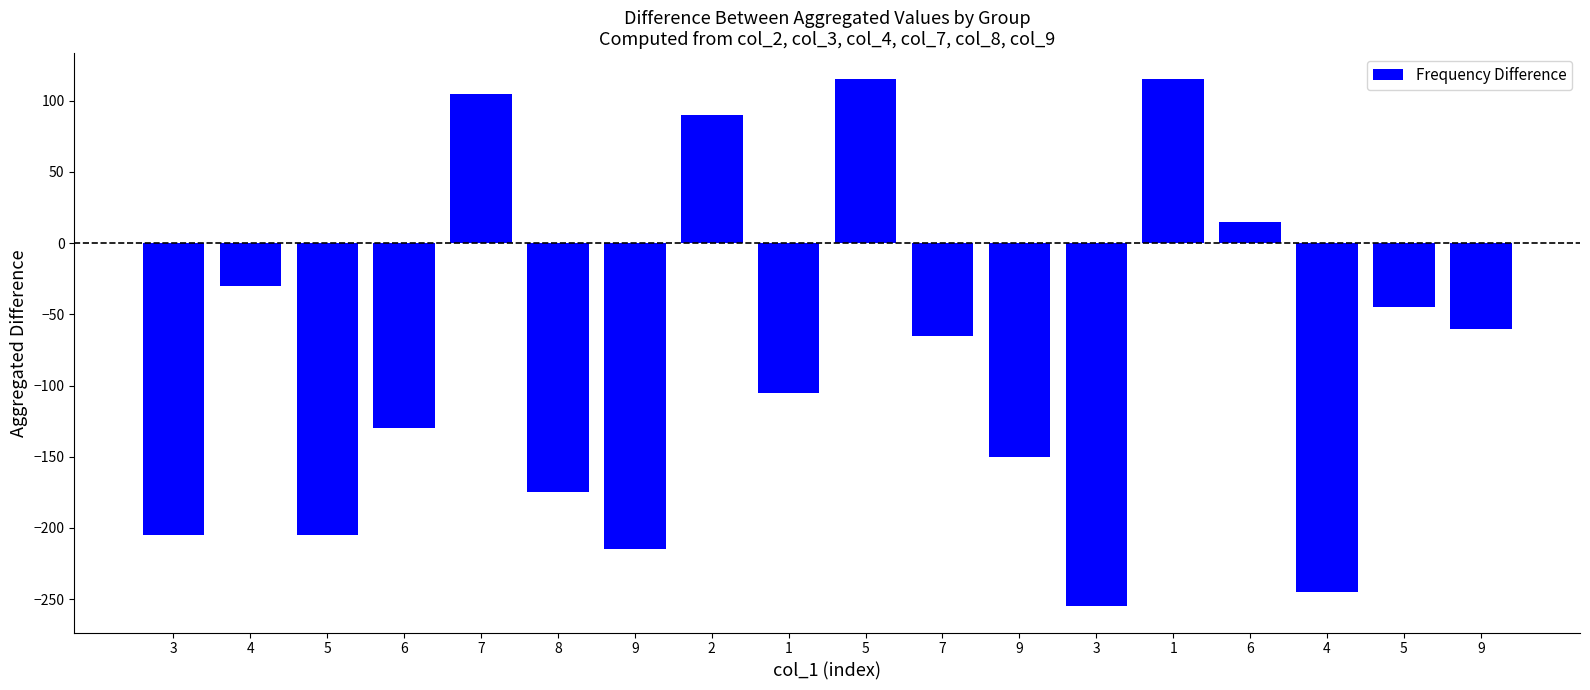

Reading right to left, list all the values displayed in this chart.

-60	-45	-245	15	115	-255	-150	-65	115	-105	90	-215	-175	105	-130	-205	-30	-205